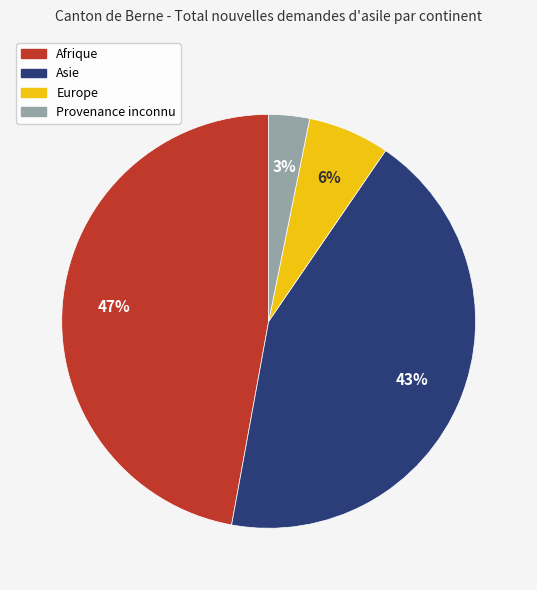

Count the number of slices in the pie.

4